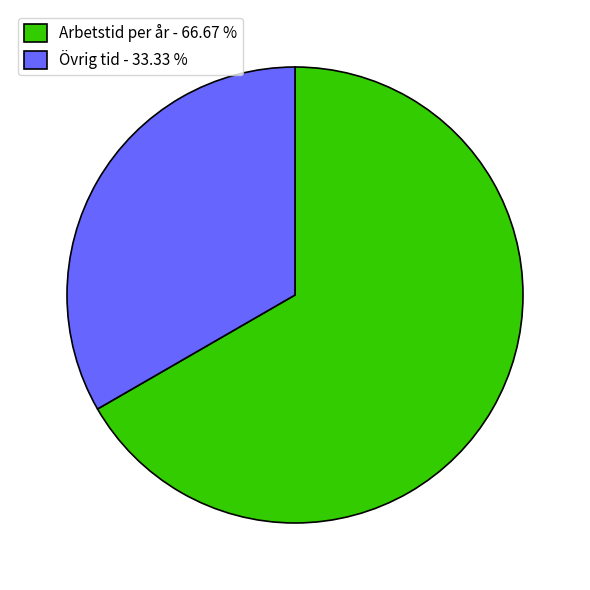

What is the ratio of the value at Övrig tid - 33.33 % to the value at Arbetstid per år - 66.67 %?

0.5